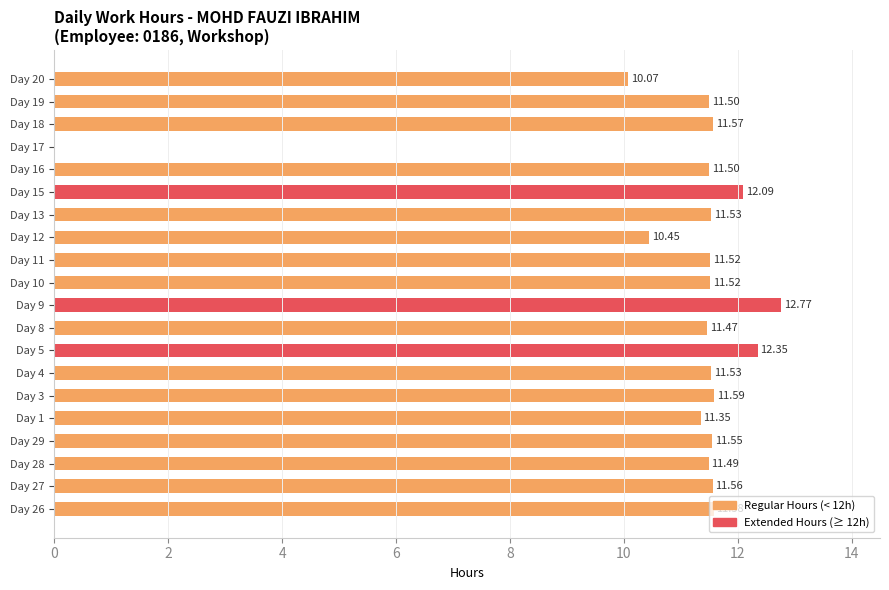

How many data points are above 11?

17